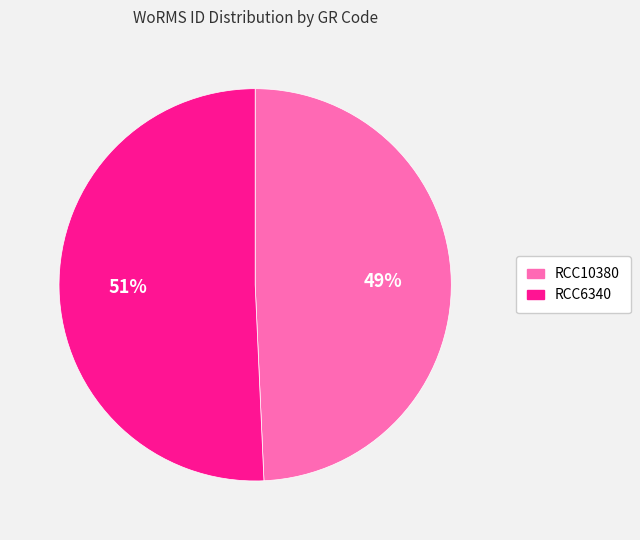

What is the largest slice in the pie chart?

RCC6340